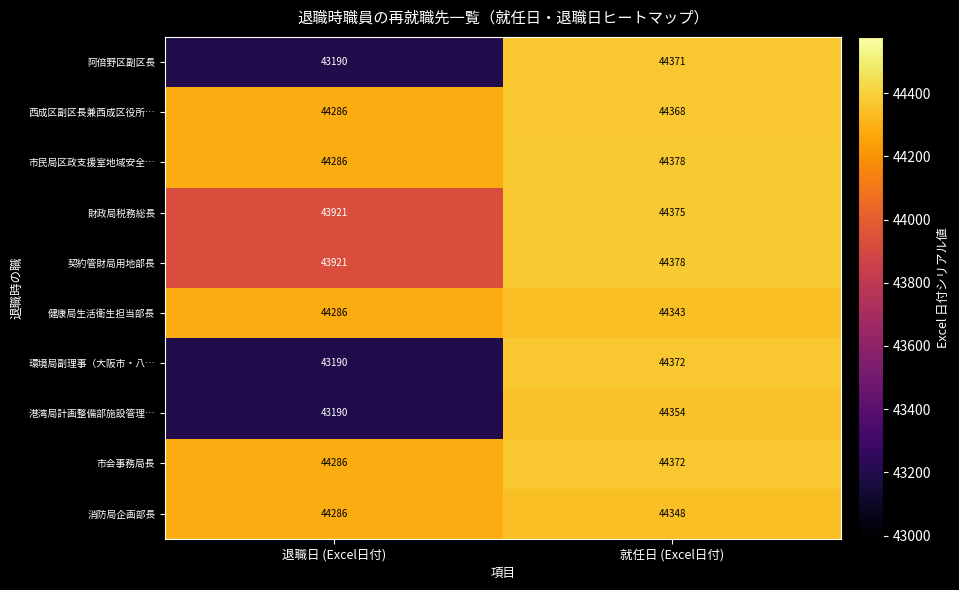

Count the number of data series in this chart.

10